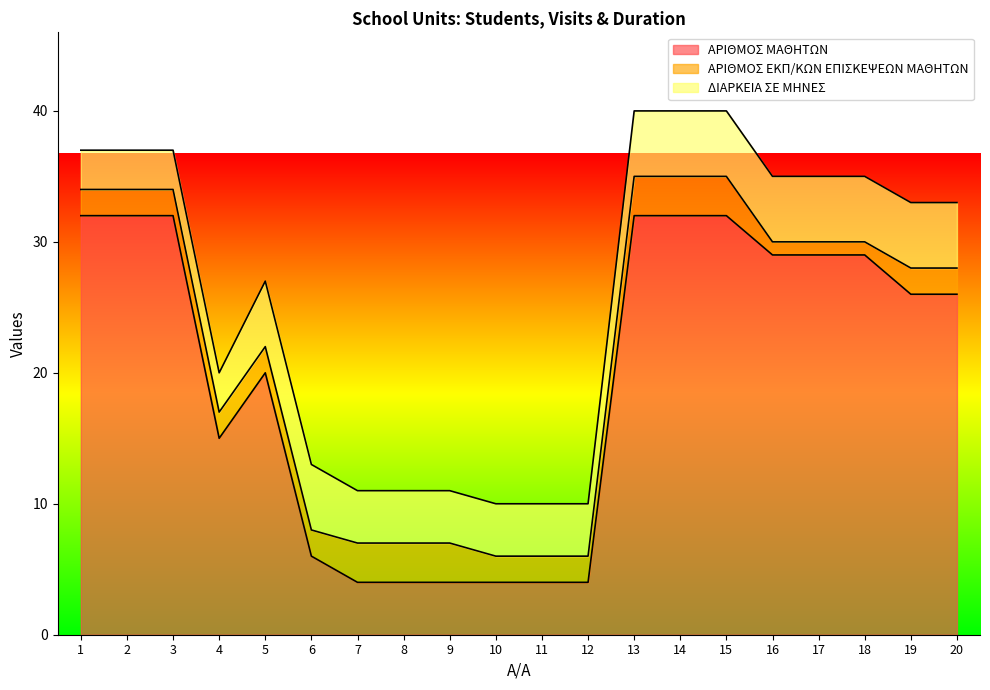

What are all the series names shown in the legend?

ΑΡΙΘΜΟΣ ΜΑΘΗΤΩΝ, ΑΡΙΘΜΟΣ ΕΚΠ/ΚΩΝ ΕΠΙΣΚΕΨΕΩΝ ΜΑΘΗΤΩΝ, ΔΙΑΡΚΕΙΑ ΣΕ ΜΗΝΕΣ